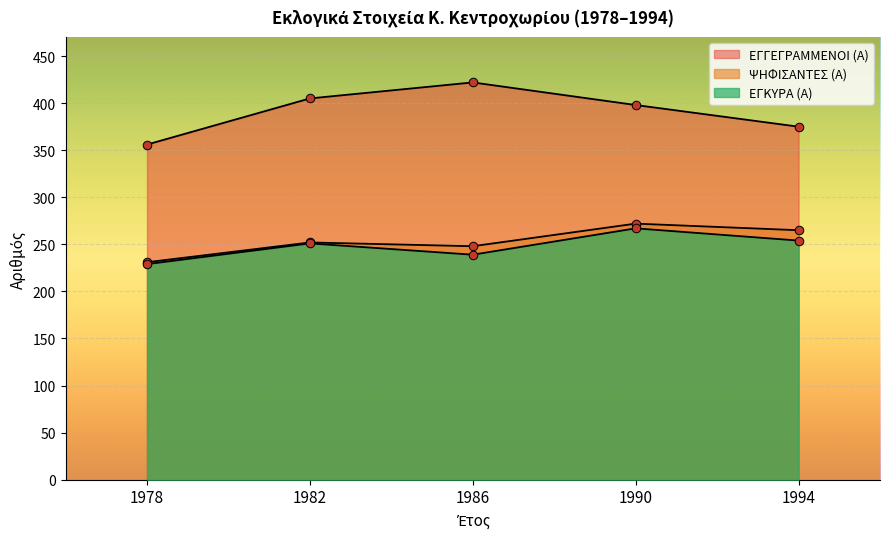

Which series contains the highest Y value?

ΕΓΓΕΓΡΑΜΜΕΝΟΙ (Α)